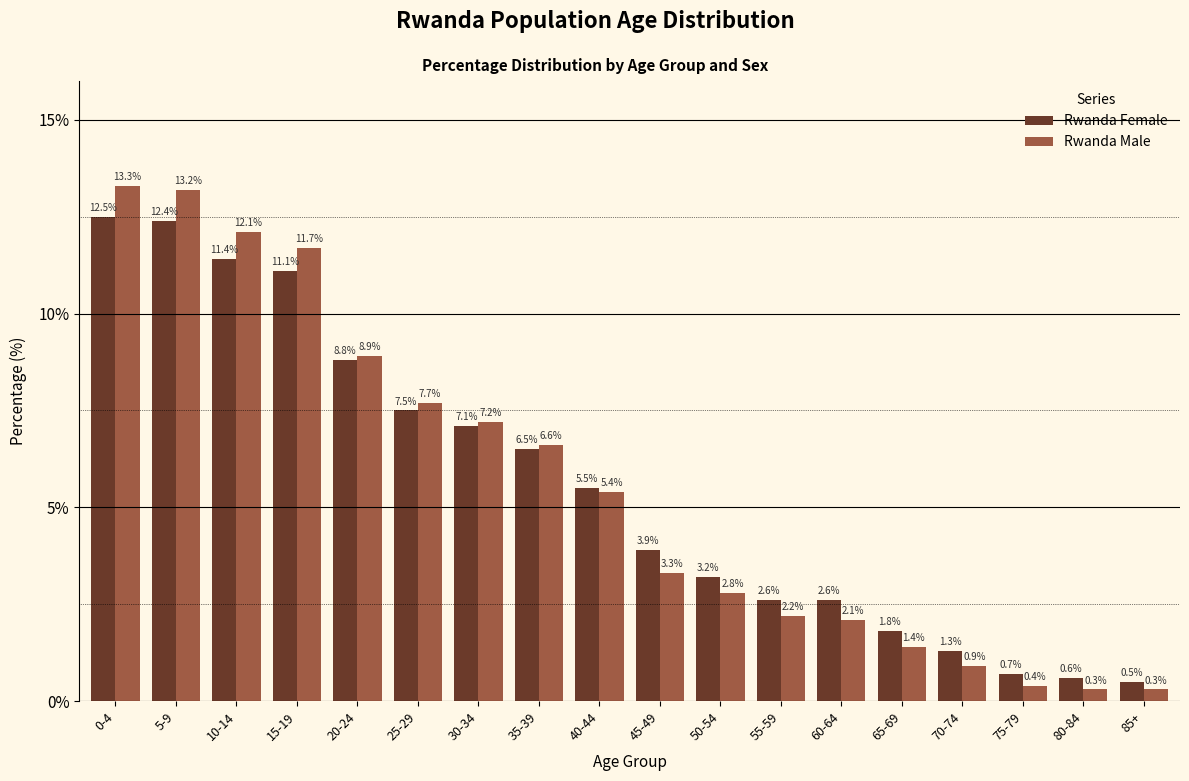

Reading left to right, what are all the values shown in this chart?

Rwanda Female: 0-4=12.5	5-9=12.4	10-14=11.4	15-19=11.1	20-24=8.8	25-29=7.5	30-34=7.1	35-39=6.5	40-44=5.5	45-49=3.9	50-54=3.2	55-59=2.6	60-64=2.6	65-69=1.8	70-74=1.3	75-79=0.7	80-84=0.6	85+=0.5
Rwanda Male: 0-4=13.3	5-9=13.2	10-14=12.1	15-19=11.7	20-24=8.9	25-29=7.7	30-34=7.2	35-39=6.6	40-44=5.4	45-49=3.3	50-54=2.8	55-59=2.2	60-64=2.1	65-69=1.4	70-74=0.9	75-79=0.4	80-84=0.3	85+=0.3